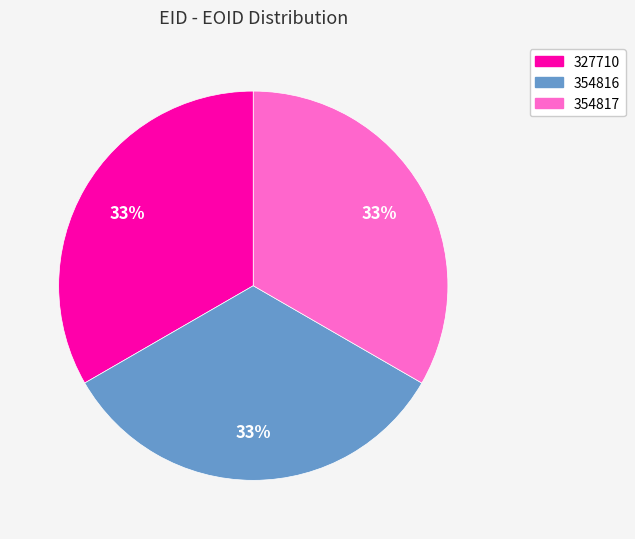

To the nearest percent, what portion does 354816 represent?

33%